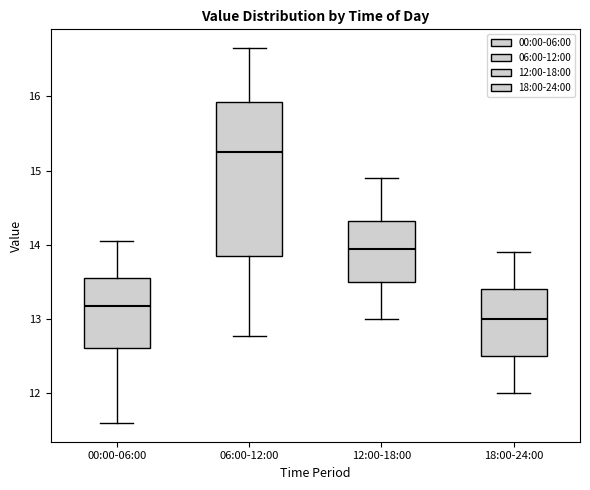

Reading left to right, read every box against the y-axis: the position of its median line, the range the box covers, and the ends of its whiskers. The values are not printed on the chart, so give them approximately, as read against the axis.

00:00-06:00: median 13.2, box 12.6 to 13.5, whiskers 11.6 to 14.1
06:00-12:00: median 15.3, box 13.8 to 15.9, whiskers 12.8 to 16.7
12:00-18:00: median 14.0, box 13.5 to 14.3, whiskers 13.0 to 14.9
18:00-24:00: median 13.0, box 12.5 to 13.4, whiskers 12.0 to 13.9